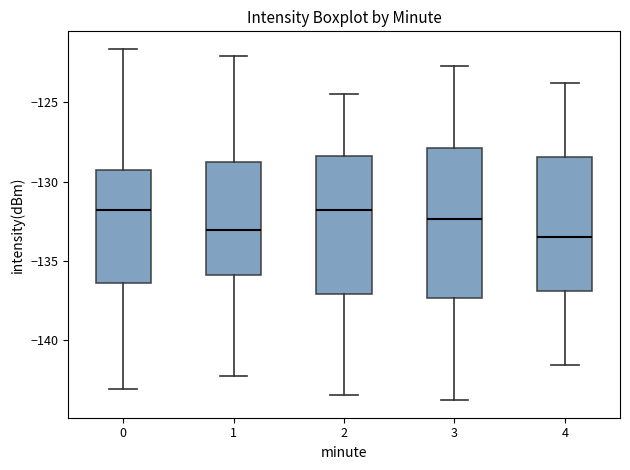

Reading left to right, transcribe this box plot: for each box, give where its median line is, the range the box spans, and where its two whiskers end, as read against the y-axis. The values are not printed on the chart, so give them approximately, as read against the axis.

0: median -132.0, box -136.5 to -129.5, whiskers -143.0 to -121.5
1: median -133.0, box -136.0 to -129.0, whiskers -142.5 to -122.0
2: median -132.0, box -137.0 to -128.5, whiskers -143.5 to -124.5
3: median -132.5, box -137.5 to -128.0, whiskers -144.0 to -122.5
4: median -133.5, box -137.0 to -128.5, whiskers -141.5 to -124.0